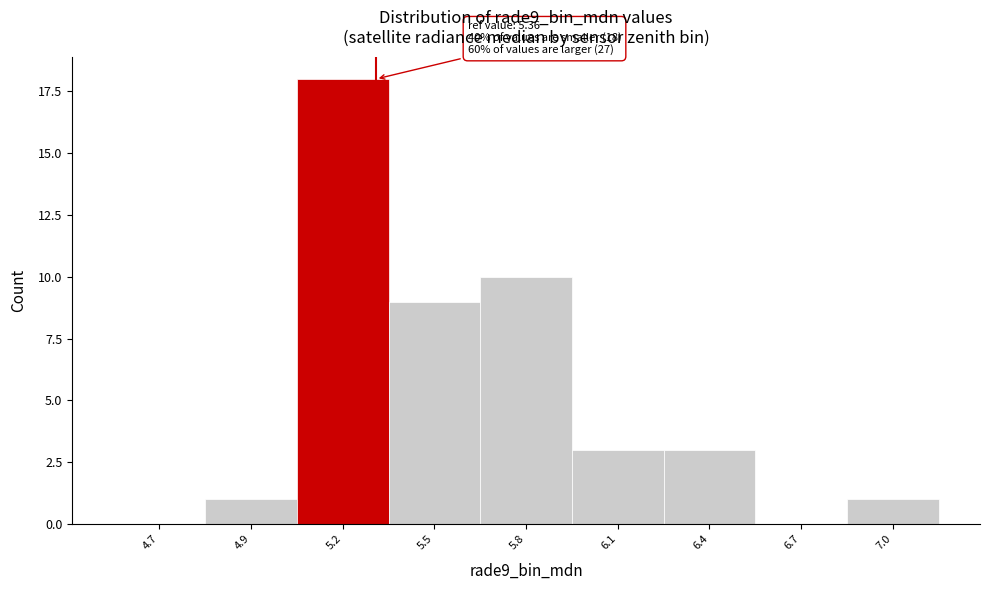

Reading right to left, what are all the values shown in this chart?

7.0=1	6.7=0	6.4=3	6.1=3	5.8=10	5.5=9	5.2=18	4.9=1	4.7=0